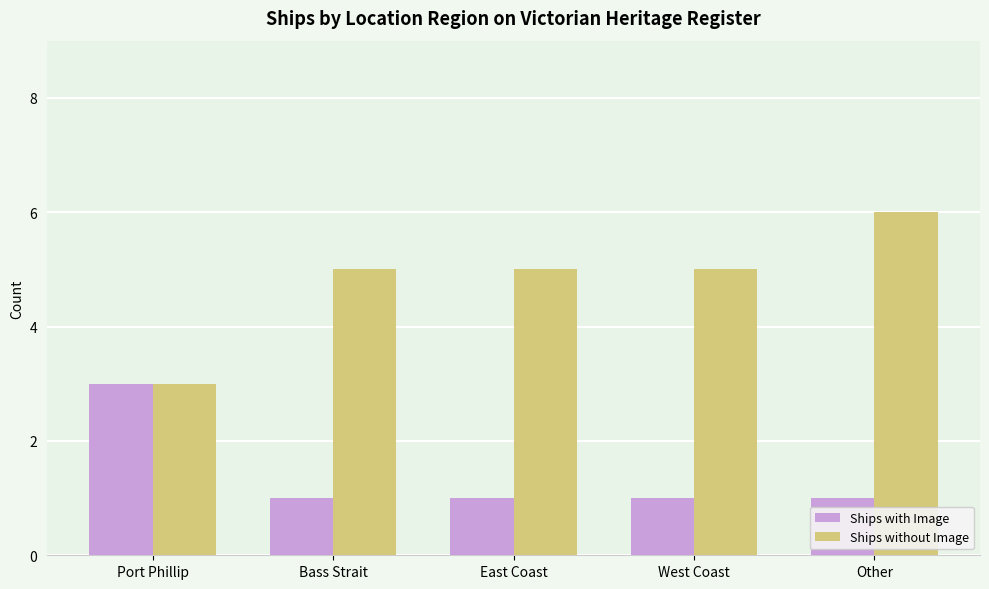

Reading left to right, extract all data points from this chart.

Ships with Image: Port Phillip=3	Bass Strait=1	East Coast=1	West Coast=1	Other=1
Ships without Image: Port Phillip=3	Bass Strait=5	East Coast=5	West Coast=5	Other=6